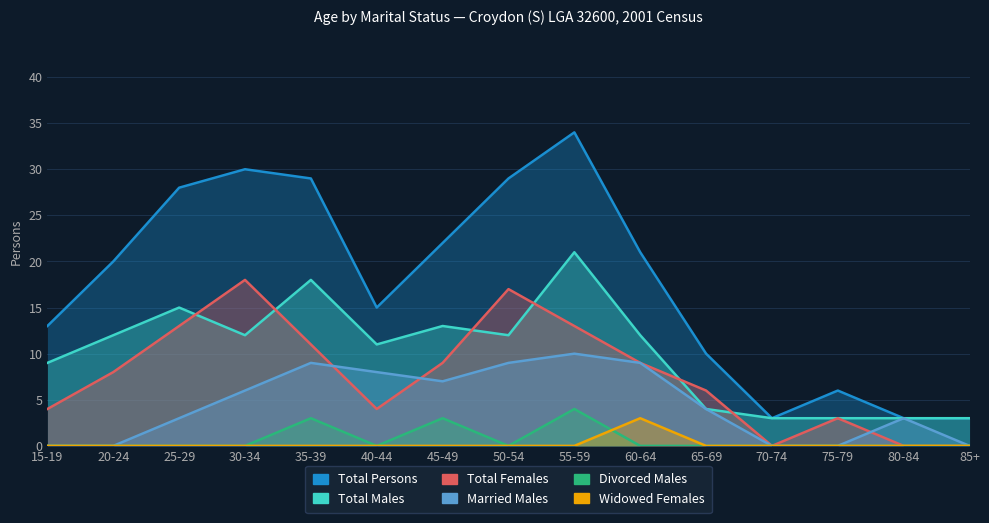

At which label is Total Males closest to 12?

20-24